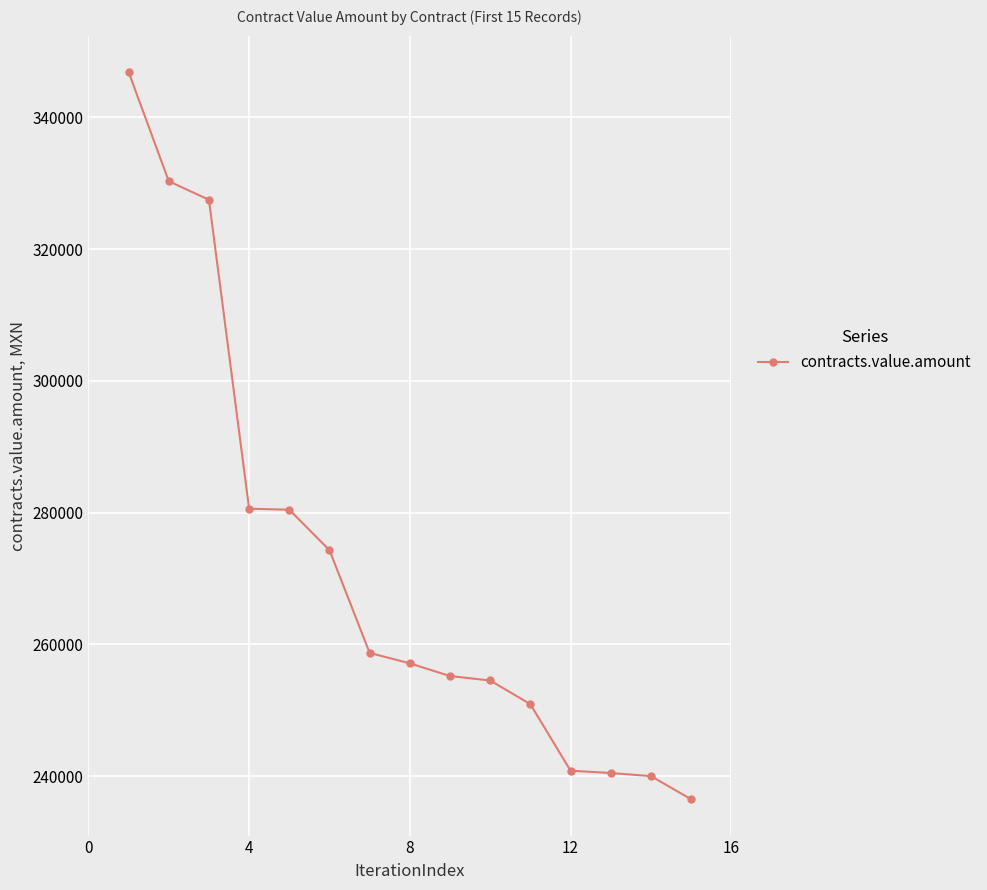

What is the difference between the maximum and minimum values?

110353.4